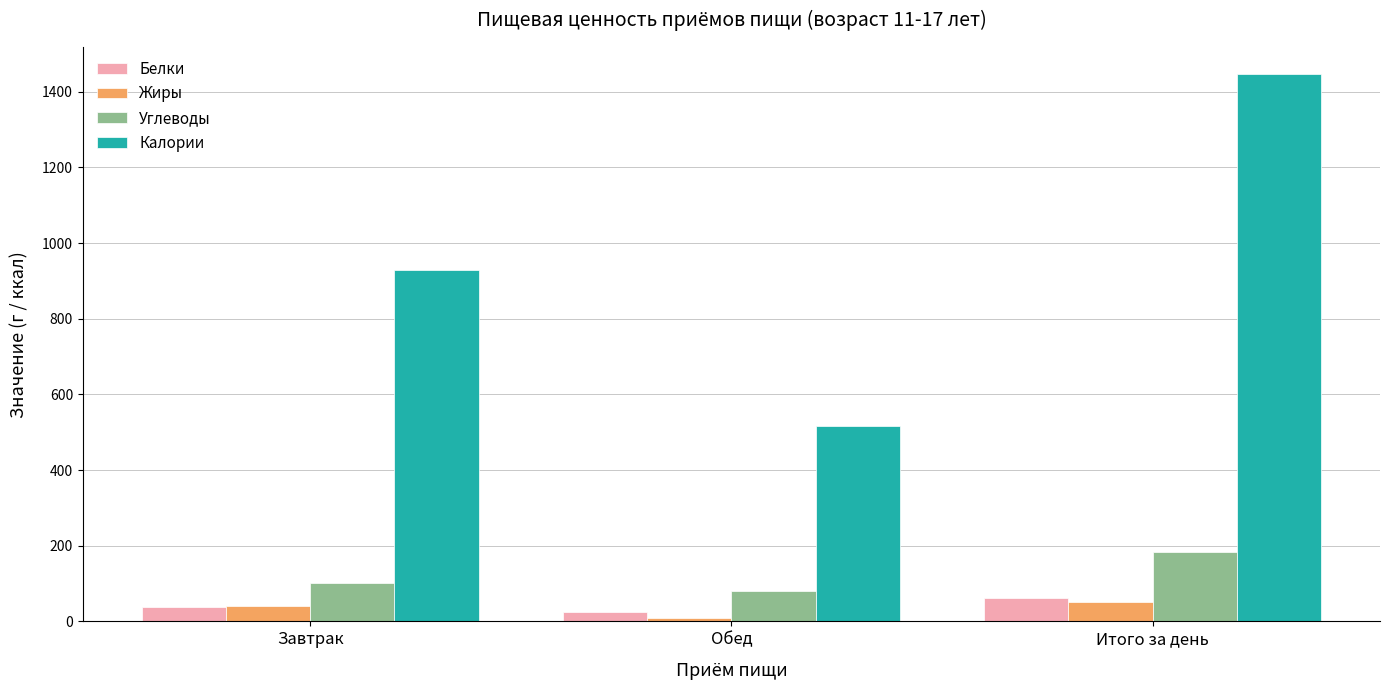

Reading left to right, list all the values displayed in this chart.

Белки: 37.2	25.9	63.1
Жиры: 41.4	9.1	50.5
Углеводы: 101.3	81.3	182.6
Калории: 929.9	516.2	1446.1